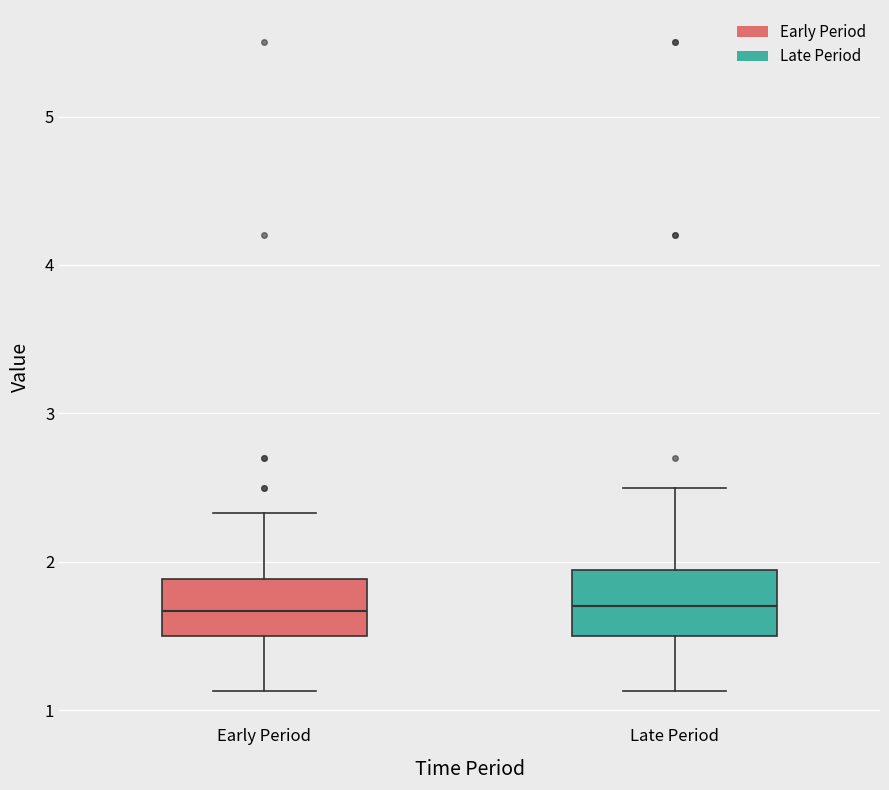

Where is the upper edge of the box for Early Period on the y-axis? The values are not printed on the chart, so give them approximately, as read against the axis.

1.9